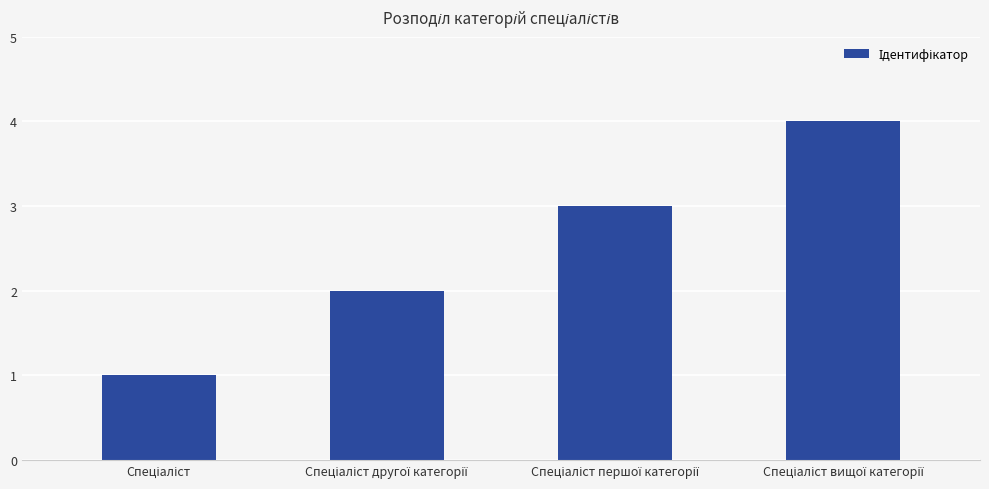

What is the maximum value shown in the chart?

4